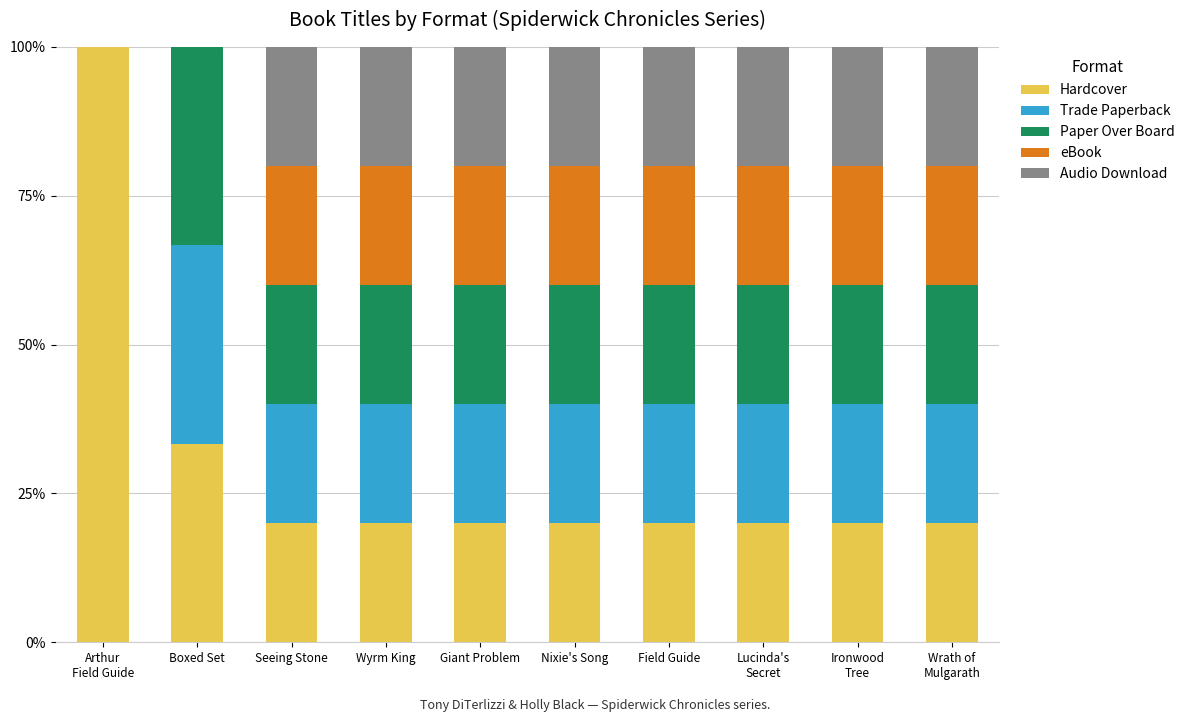

Which series has the widest spread of values?

Hardcover